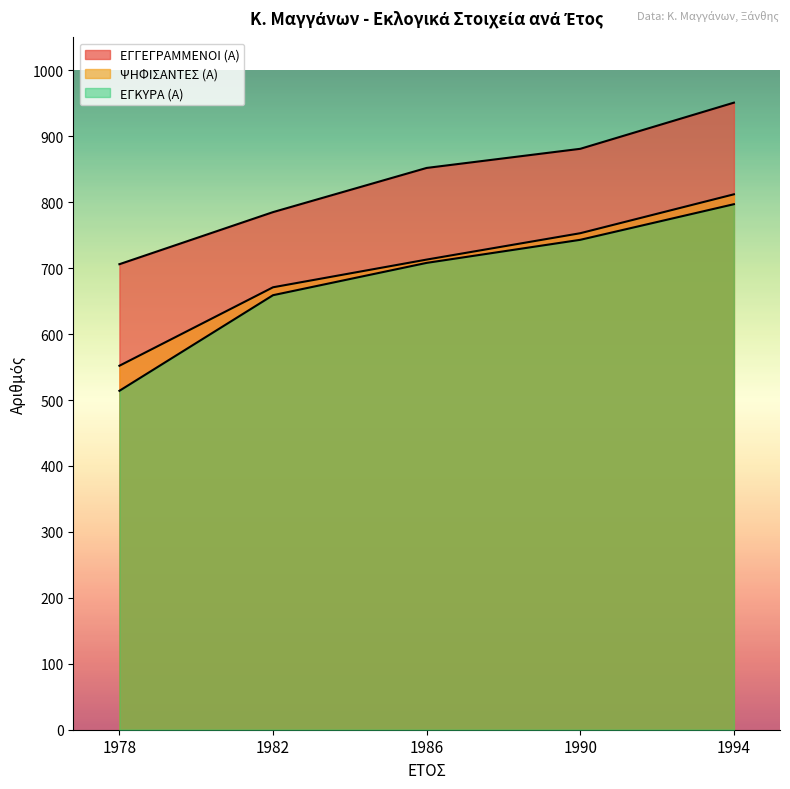

Reading left to right, transcribe all the data shown in this chart.

ΕΓΓΕΓΡΑΜΜΕΝΟΙ (Α): 706	785	852	881	951
ΨΗΦΙΣΑΝΤΕΣ (Α): 552	671	713	753	812
ΕΓΚΥΡΑ (Α): 514	659	708	743	797